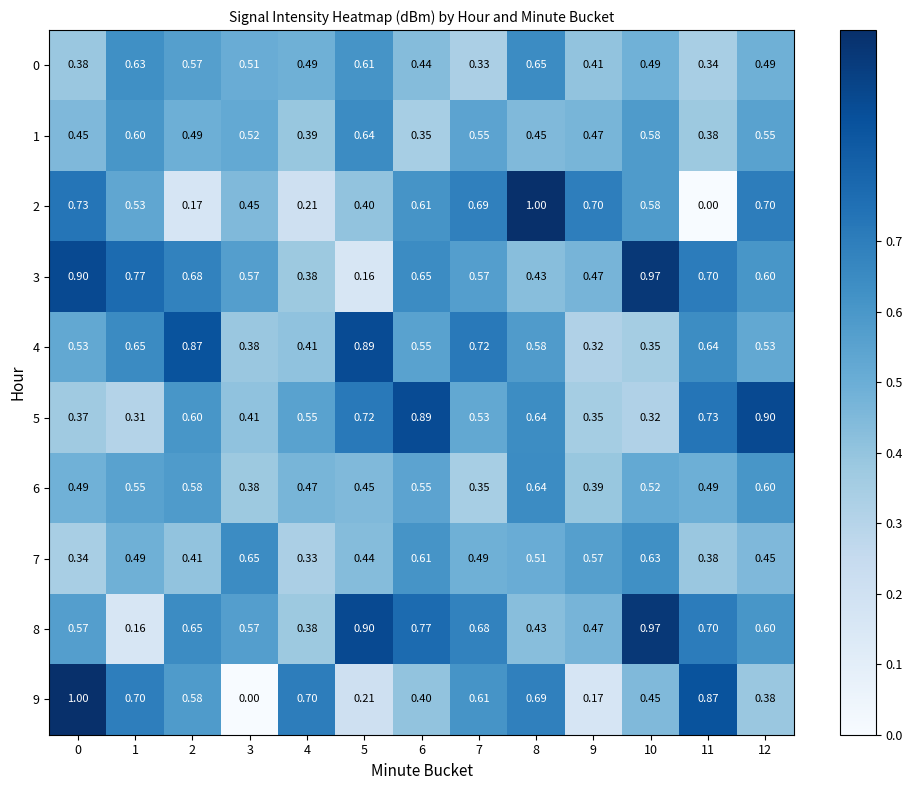

Is the value of 0 at 1 greater than the value of 8 at 7?

No